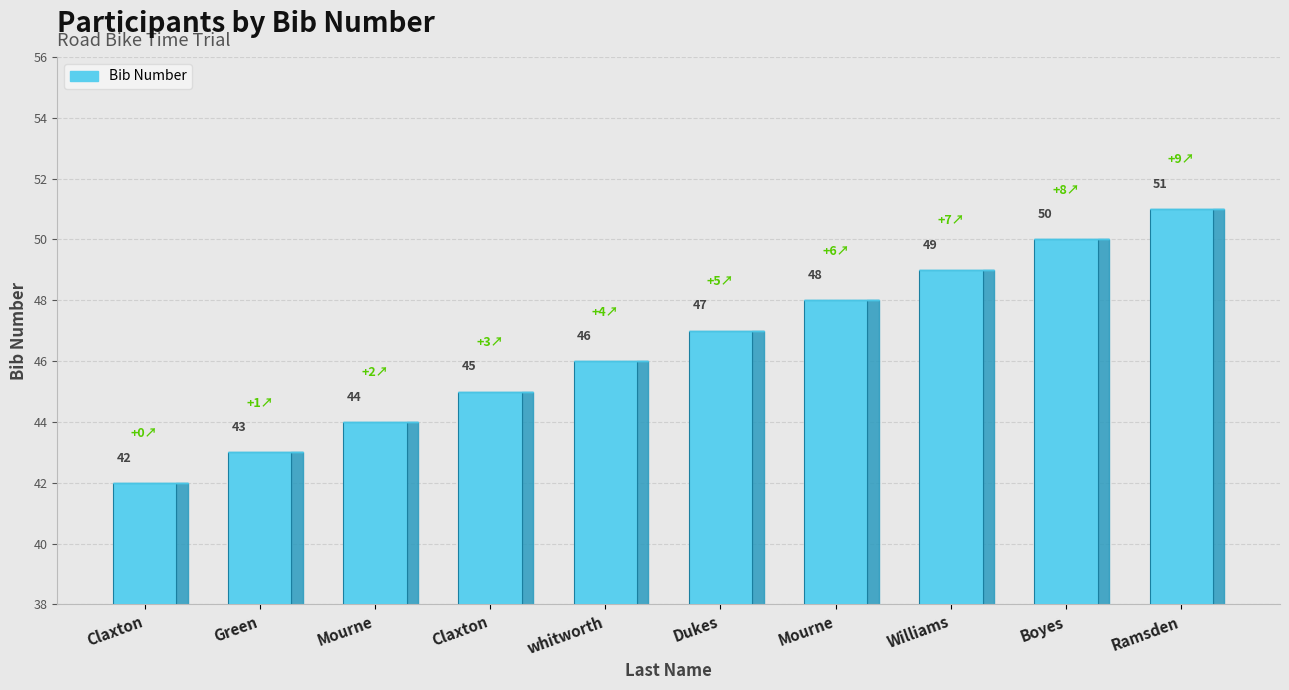

Reading right to left, extract all data points from this chart.

Ramsden=51	Boyes=50	Williams=49	Mourne=48	Dukes=47	whitworth=46	Claxton=45	Mourne=44	Green=43	Claxton=42